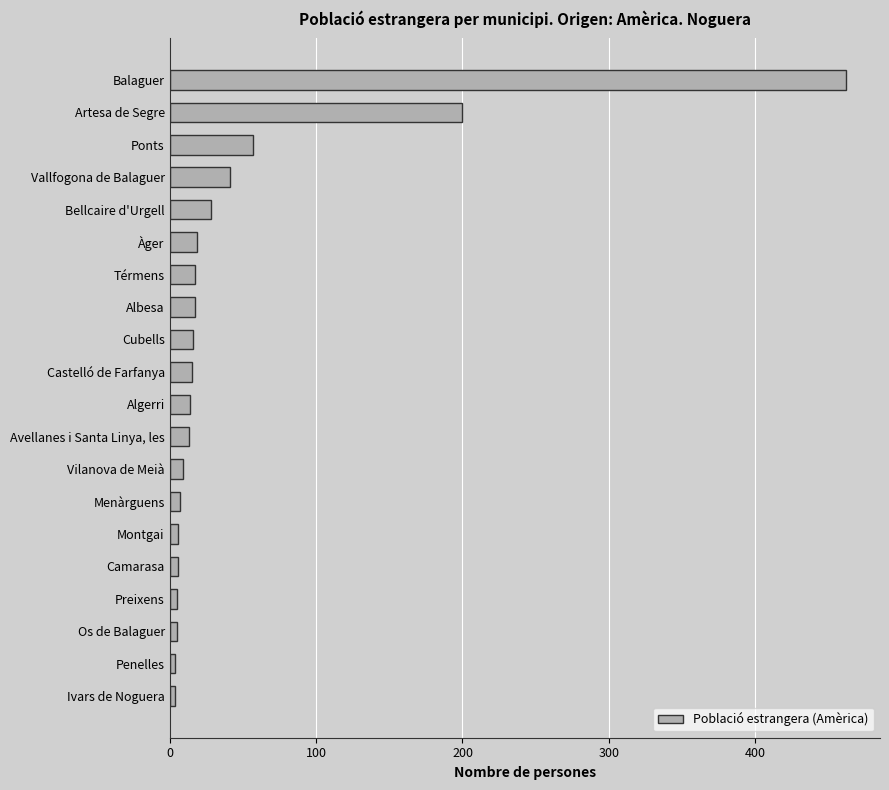

What is the sum of all values?

945